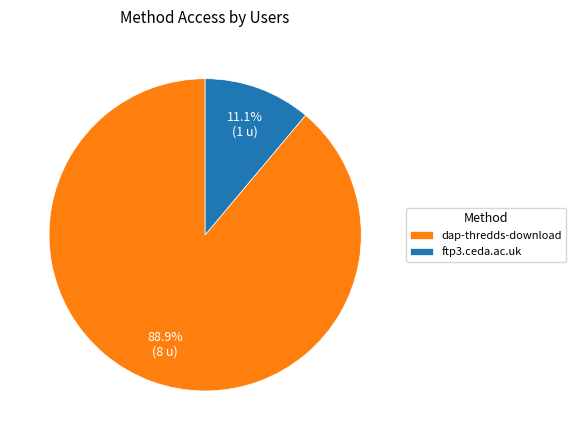

Approximately how many times larger is the value at ftp3.ceda.ac.uk compared to dap-thredds-download?

0.1